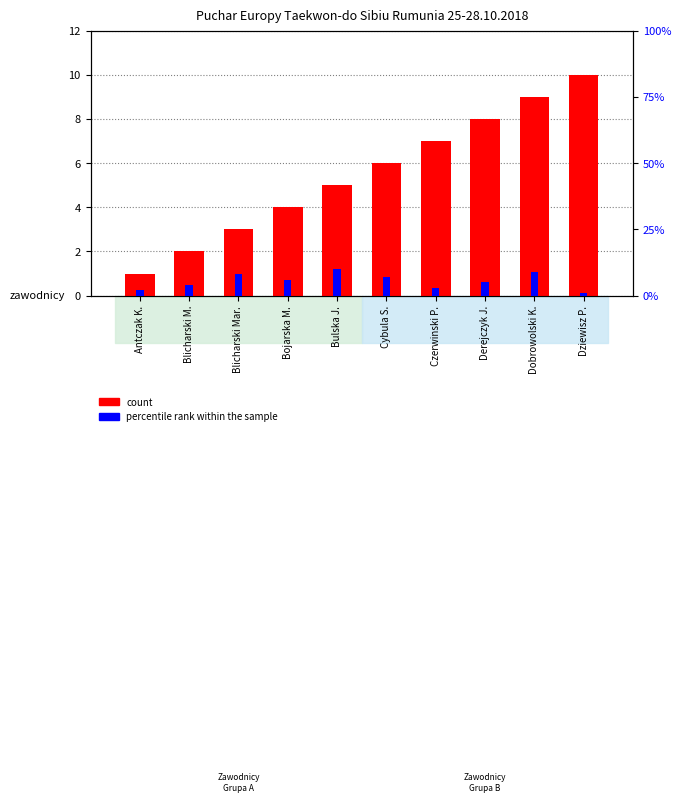

What is the average value of the count series?

6